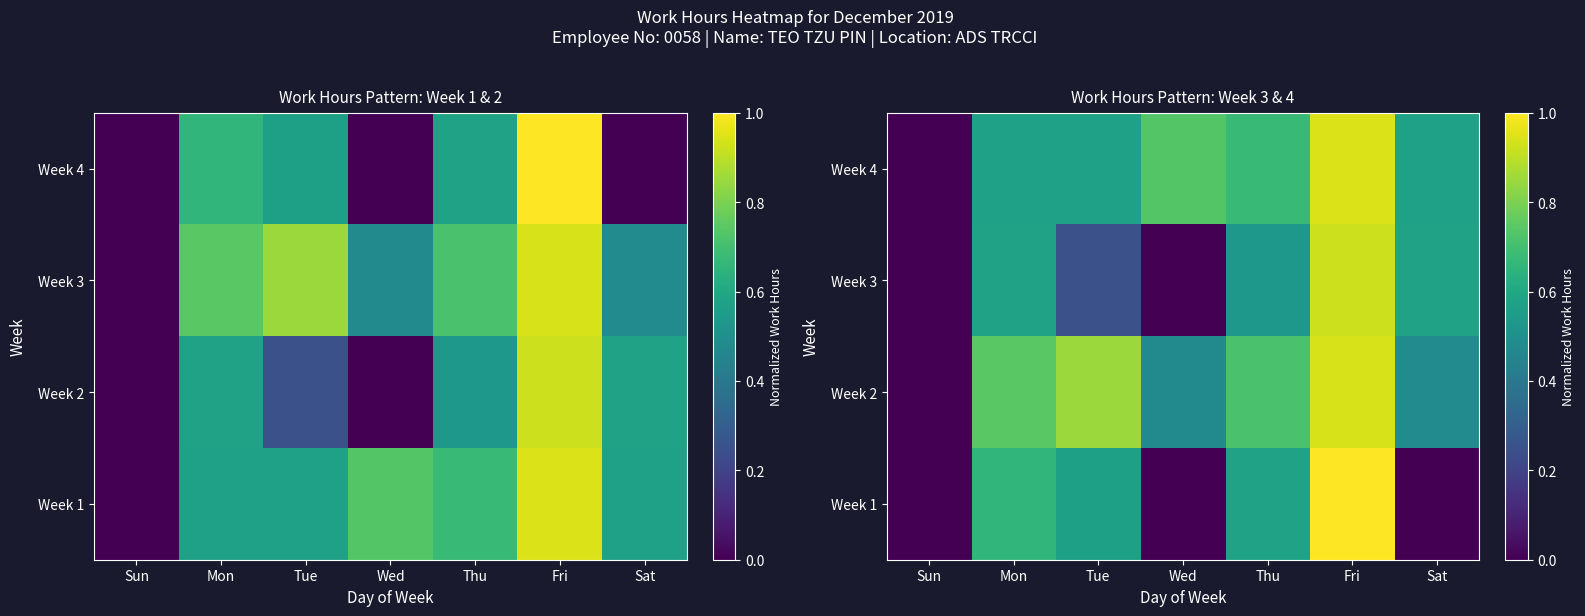

The Week 1 series shows 0.6 at Tue. True or false?

True